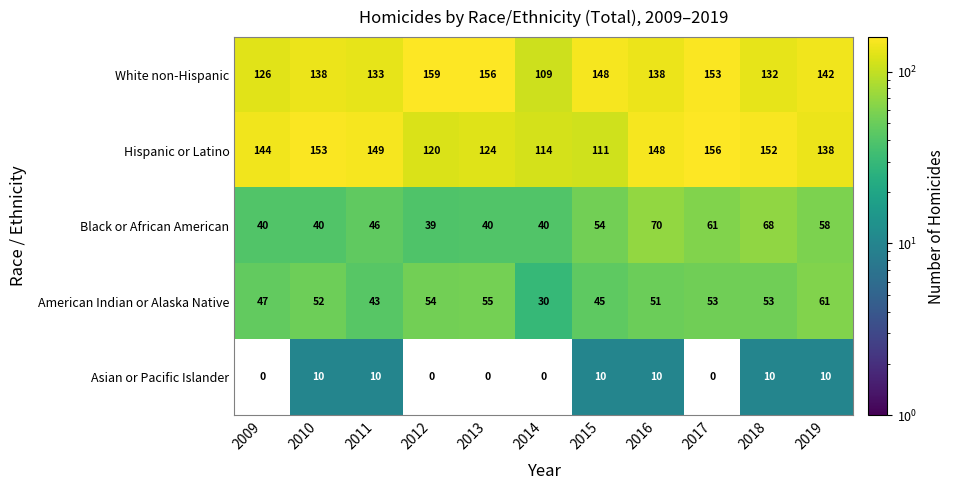

The American Indian or Alaska Native series shows 61 at 2019. True or false?

True